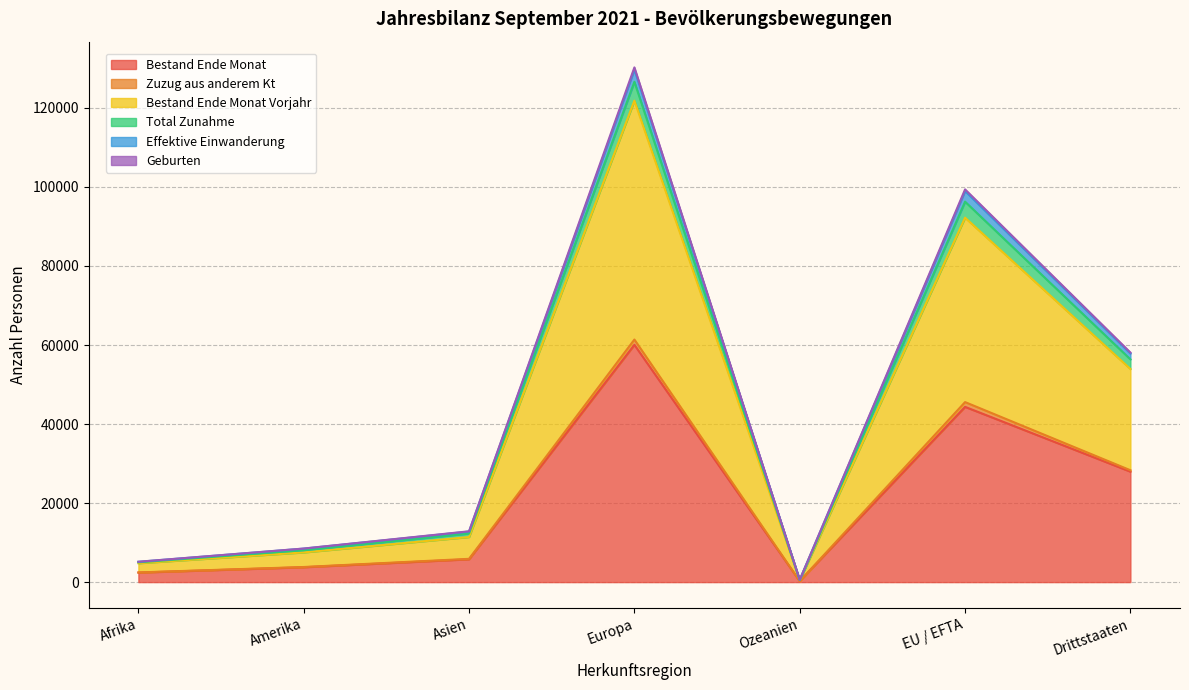

True or false: Bestand Ende Monat and Geburten intersect in this chart.

False